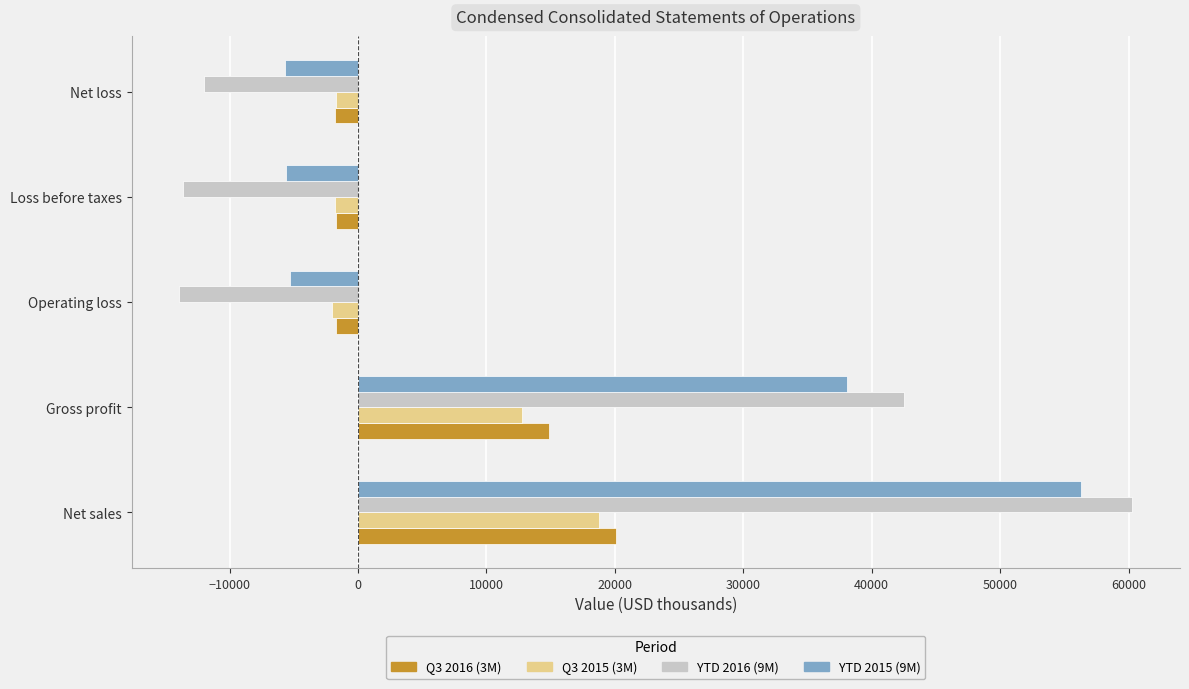

What is the highest value of the YTD 2016 (9M) series?

60295